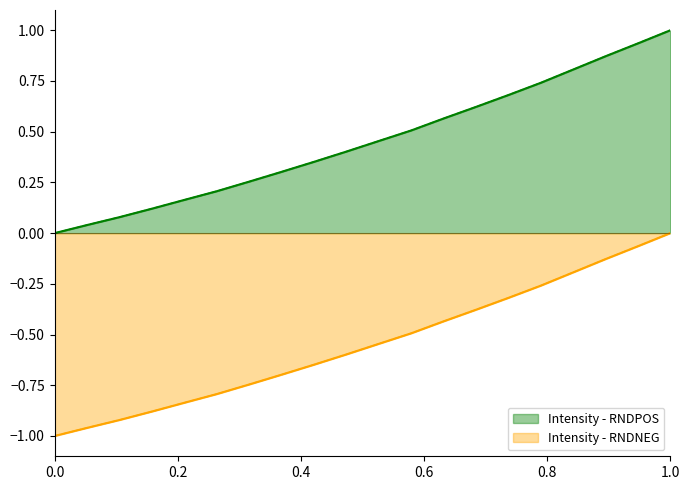

List the series in order of their overall mean, highest first.

Intensity - RNDPOS, Intensity - RNDNEG